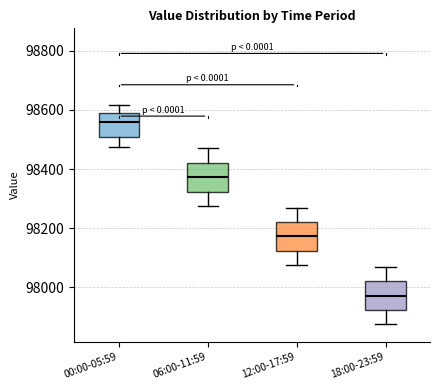

Reading left to right, read every box against the y-axis: the position of its median line, the range the box covers, and the ends of its whiskers. The values are not printed on the chart, so give them approximately, as read against the axis.

00:00-05:59: median 98560, box 98500 to 98580, whiskers 98480 to 98620
06:00-11:59: median 98380, box 98320 to 98420, whiskers 98280 to 98480
12:00-17:59: median 98180, box 98120 to 98220, whiskers 98080 to 98280
18:00-23:59: median 97980, box 97920 to 98020, whiskers 97880 to 98080